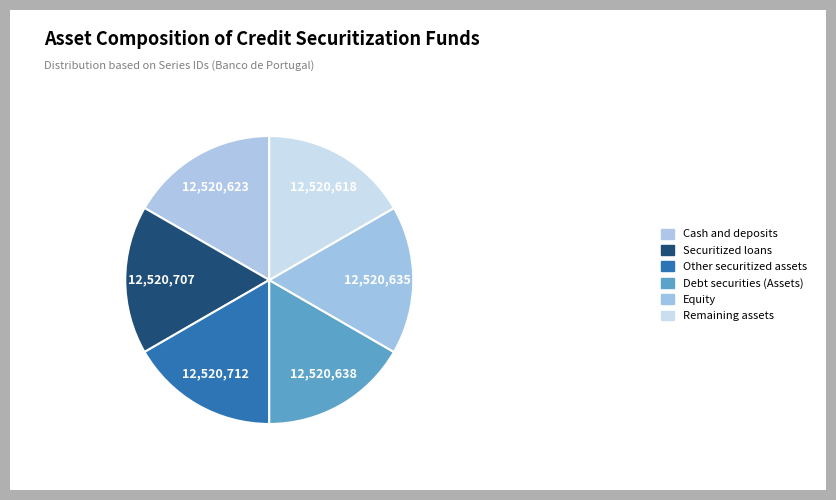

How many slices are in this pie chart?

6